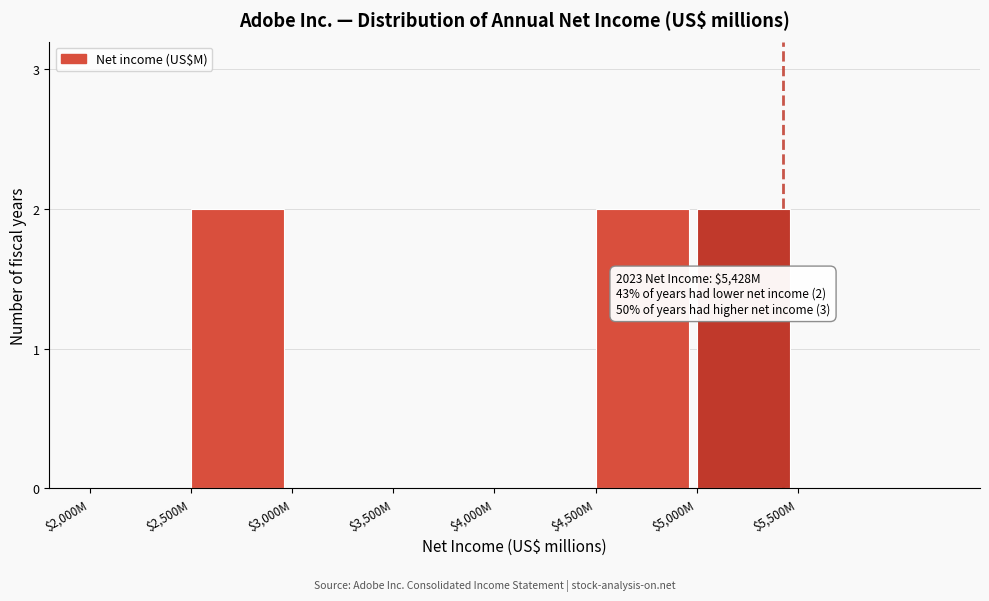

The value at $3,000M is -1. True or false?

False